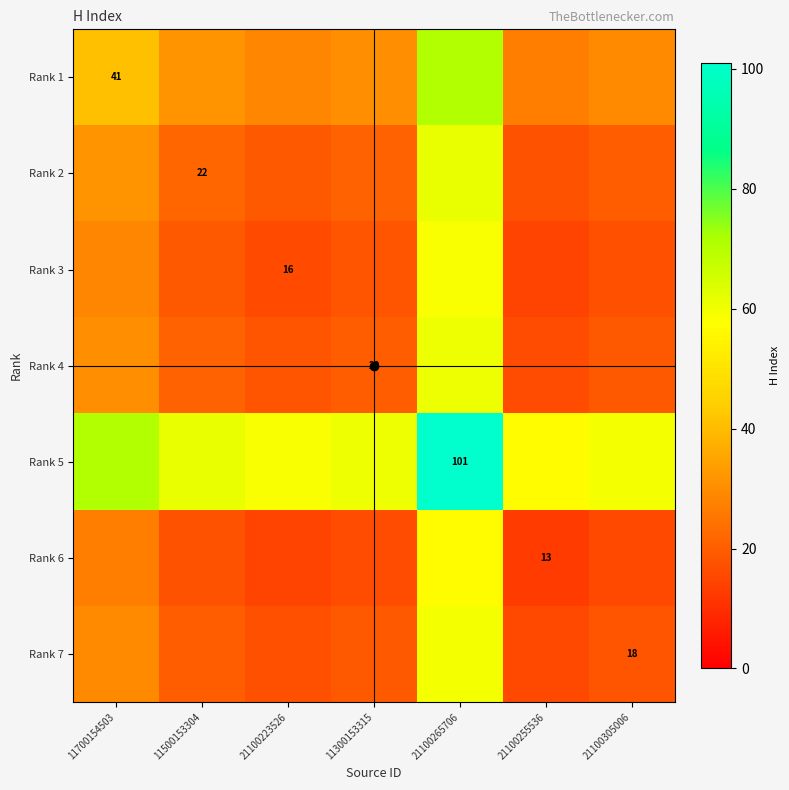

What is the total value across all series at 21100223526?

171.5